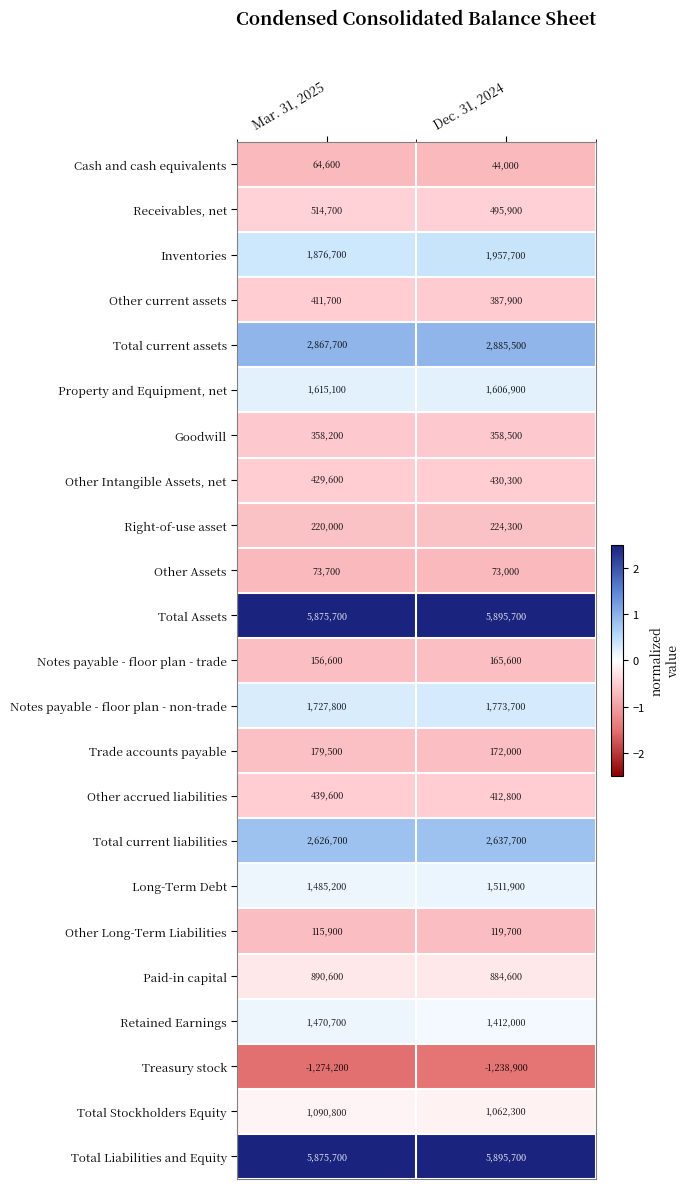

At which category is the sum across all series the highest?

Dec. 31, 2024